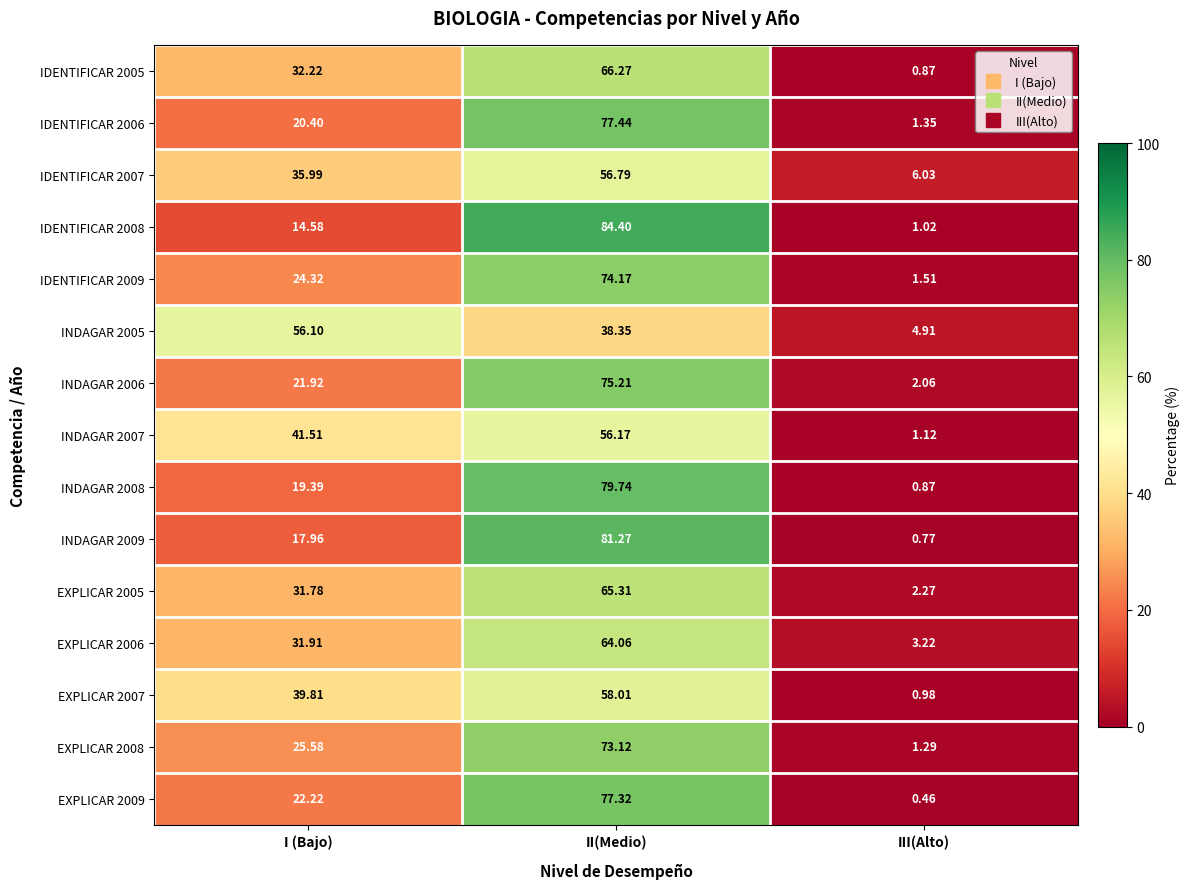

Between II(Medio) and III(Alto), which series saw the biggest shift?

IDENTIFICAR 2008